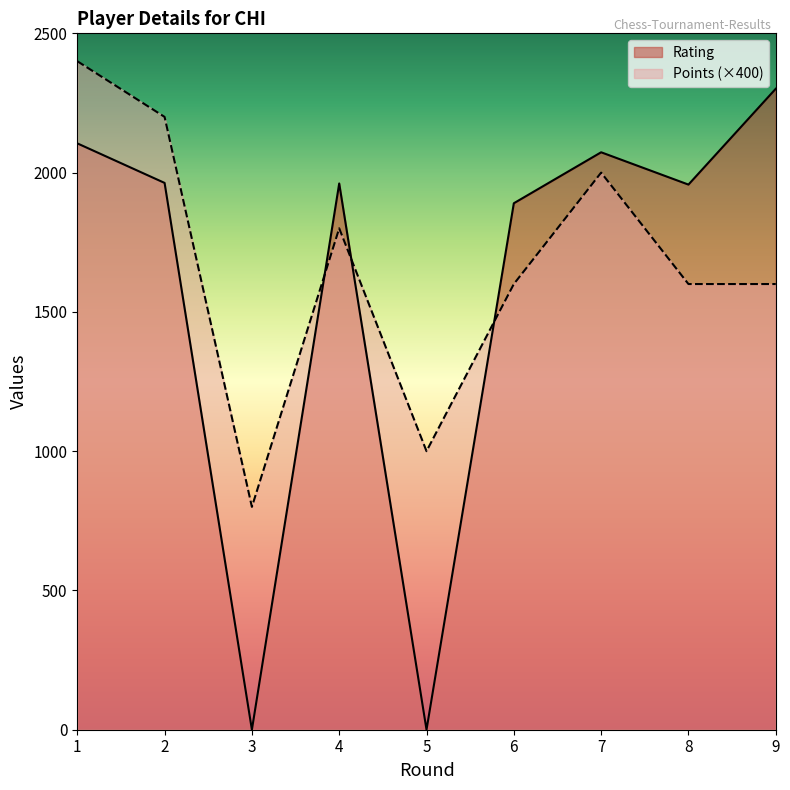

What is the value of the Rating point at the 8th from the left?

1957